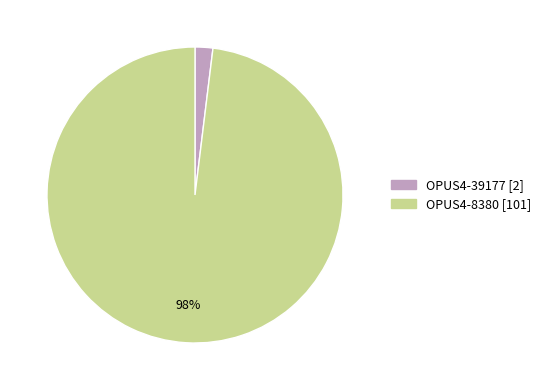

Does OPUS4-39177 represent more than half of the total?

No